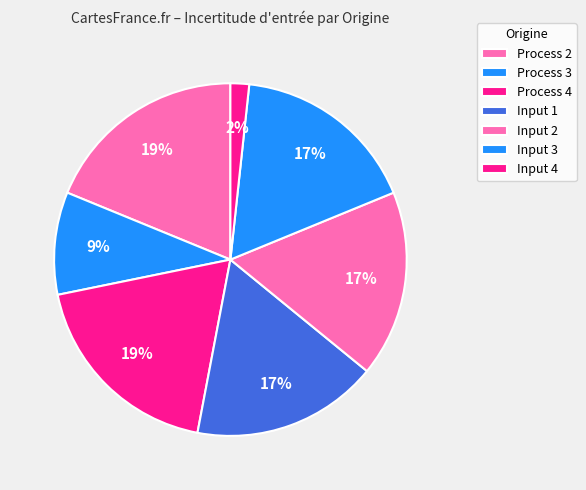

What is the largest slice in the pie chart?

Process 2